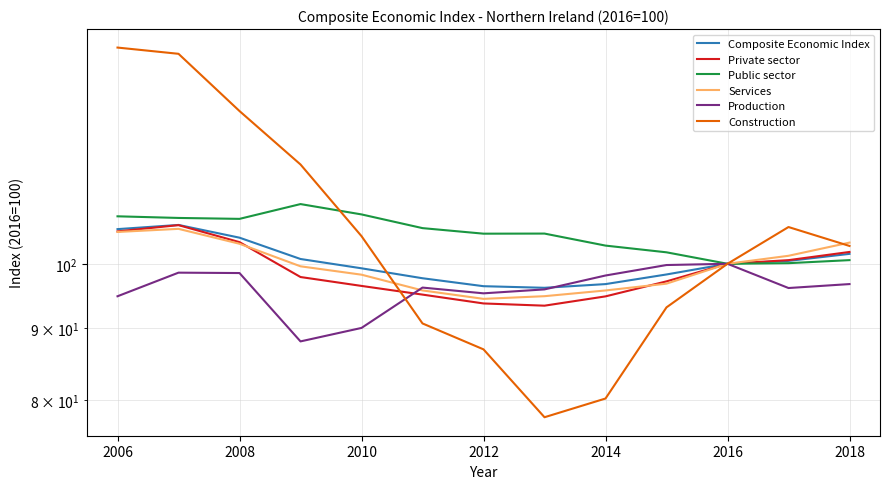

How many interior local valleys does the Services series have?

1